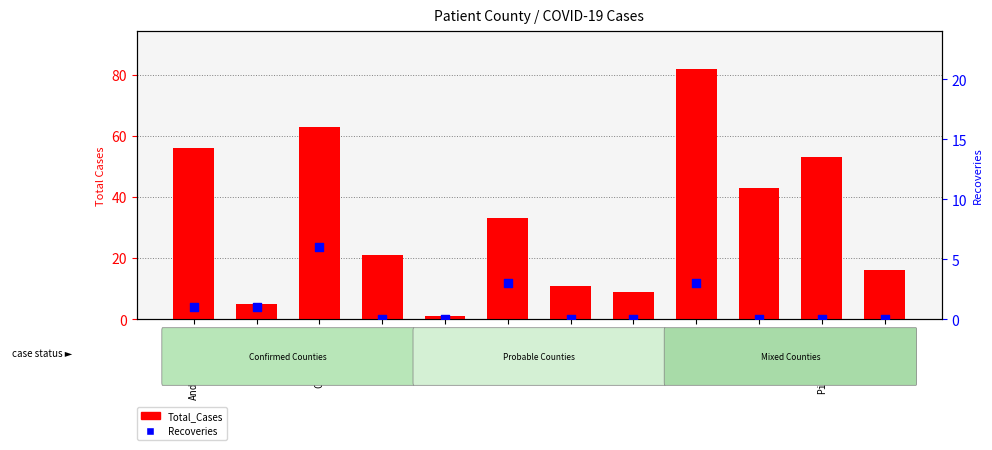

Which series reaches the maximum Y coordinate?

Total_Cases